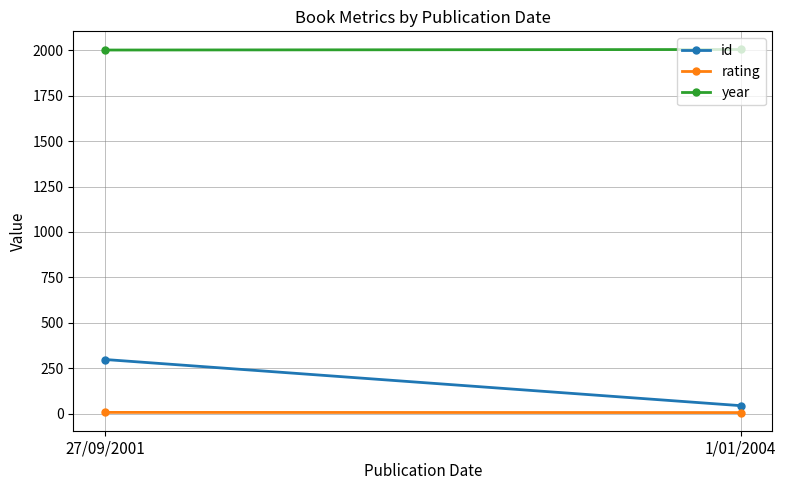

Reading right to left, transcribe all the data shown in this chart.

id: 44	298
rating: 6	7
year: 2004	2001